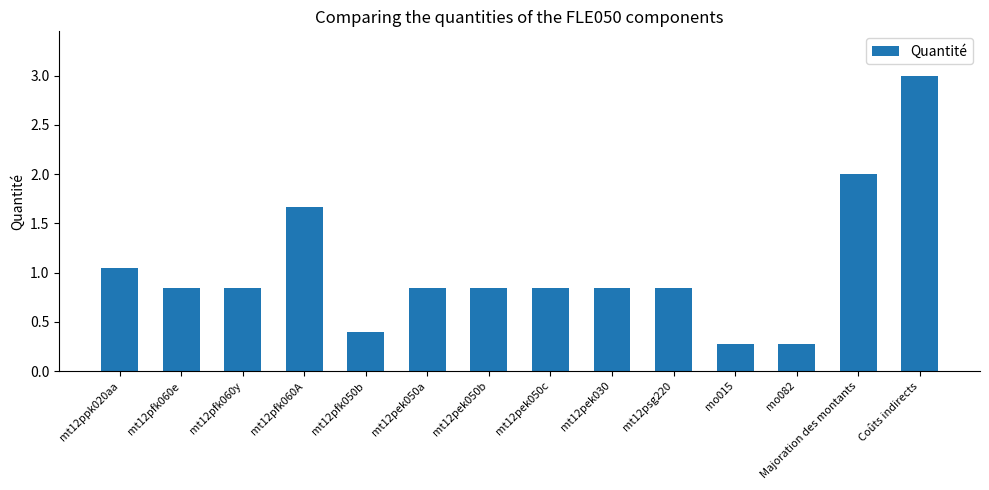

Is it true that the value at mt12pek030 is 0.5?

False